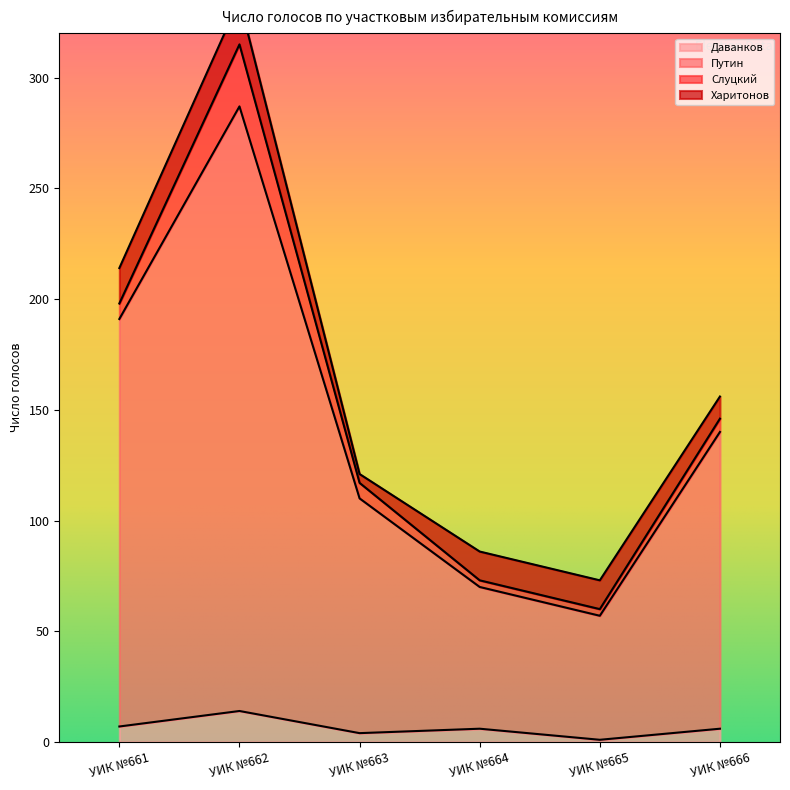

At which category is the sum across all series the highest?

УИК №662